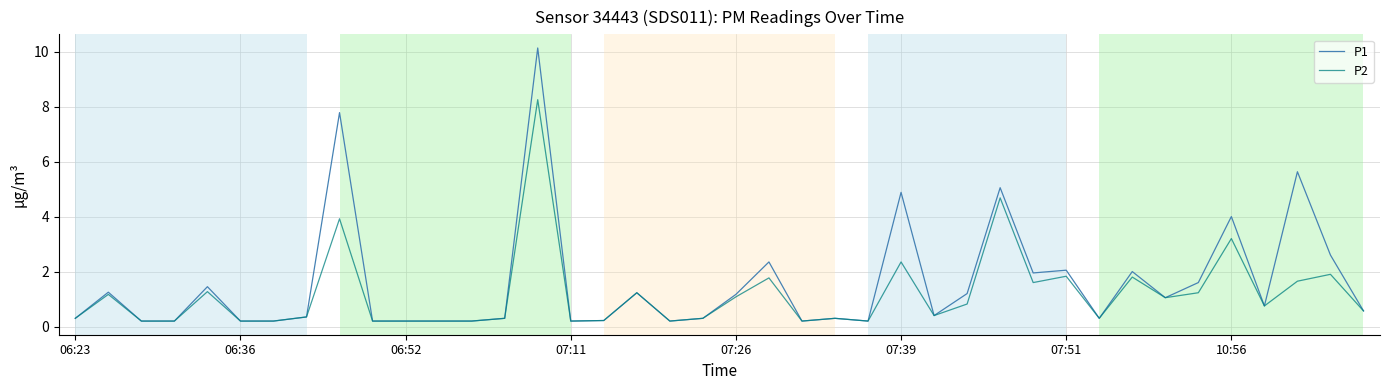

What is the average value of the P1 series?

1.6